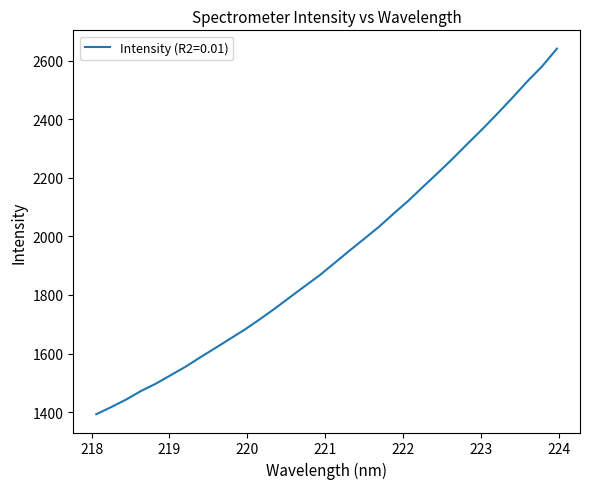

Is this an area chart (filled region under the line)?

No